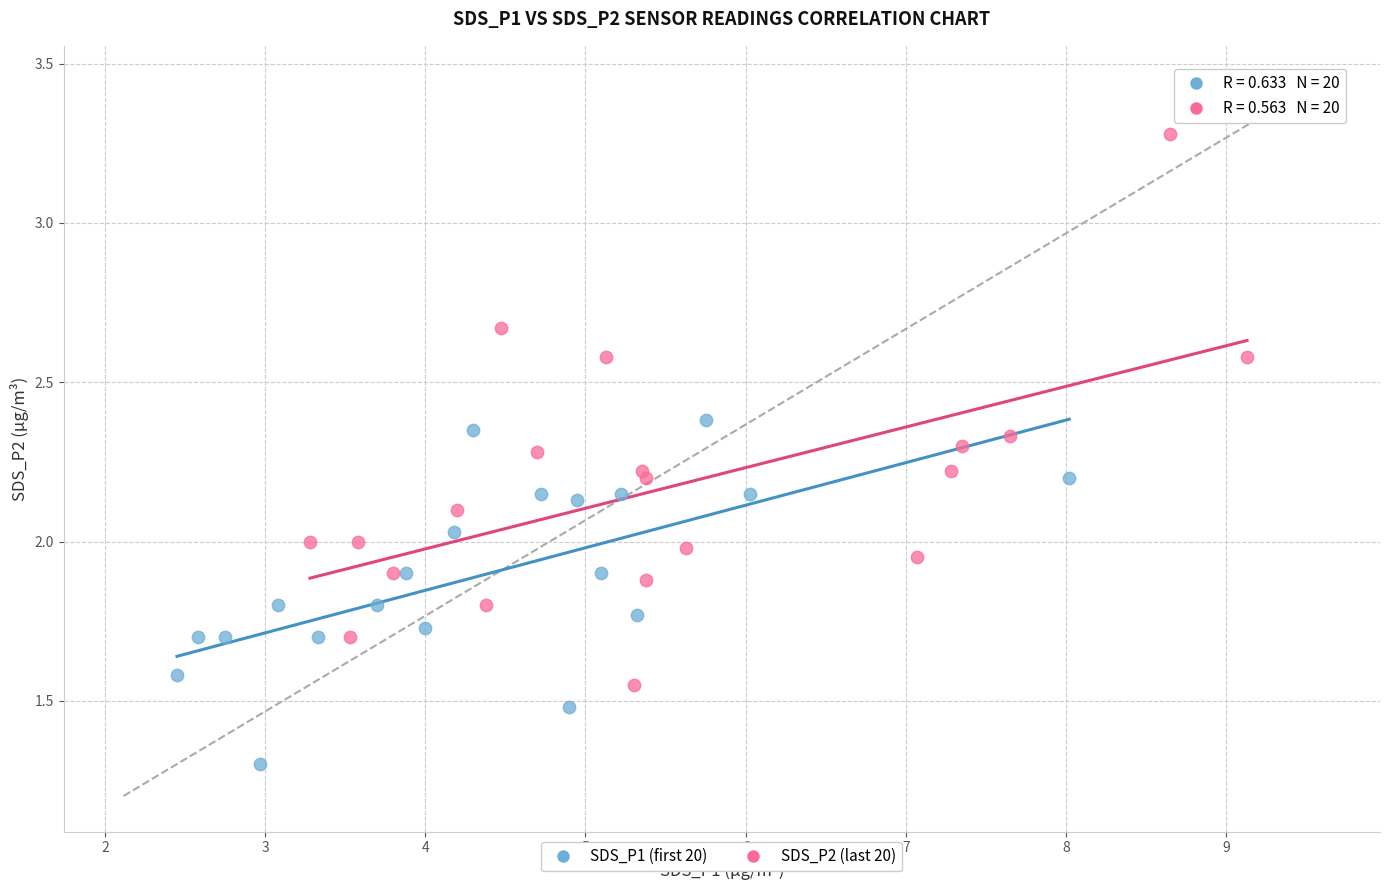

What are all the series names shown in the legend?

SDS_P1 (first 20), SDS_P2 (last 20)